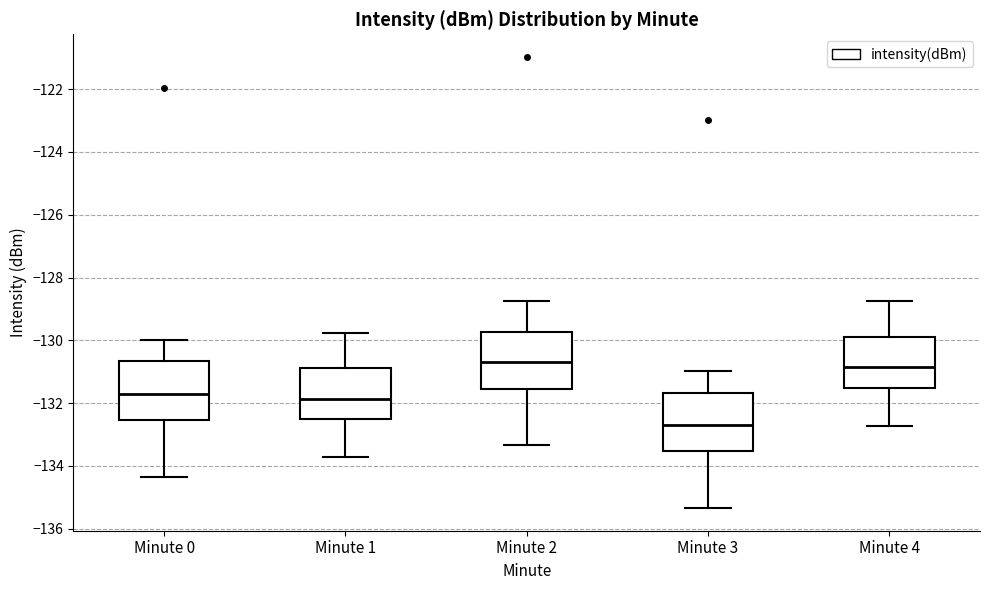

Reading left to right, transcribe this box plot: for each box, give where its median line is, the range the box spans, and where its two whiskers end, as read against the y-axis. The values are not printed on the chart, so give them approximately, as read against the axis.

Minute 0: median -131.6, box -132.6 to -130.6, whiskers -134.4 to -130.0
Minute 1: median -131.8, box -132.6 to -130.8, whiskers -133.8 to -129.8
Minute 2: median -130.8, box -131.6 to -129.8, whiskers -133.4 to -128.8
Minute 3: median -132.6, box -133.6 to -131.6, whiskers -135.4 to -131.0
Minute 4: median -130.8, box -131.6 to -129.8, whiskers -132.8 to -128.8